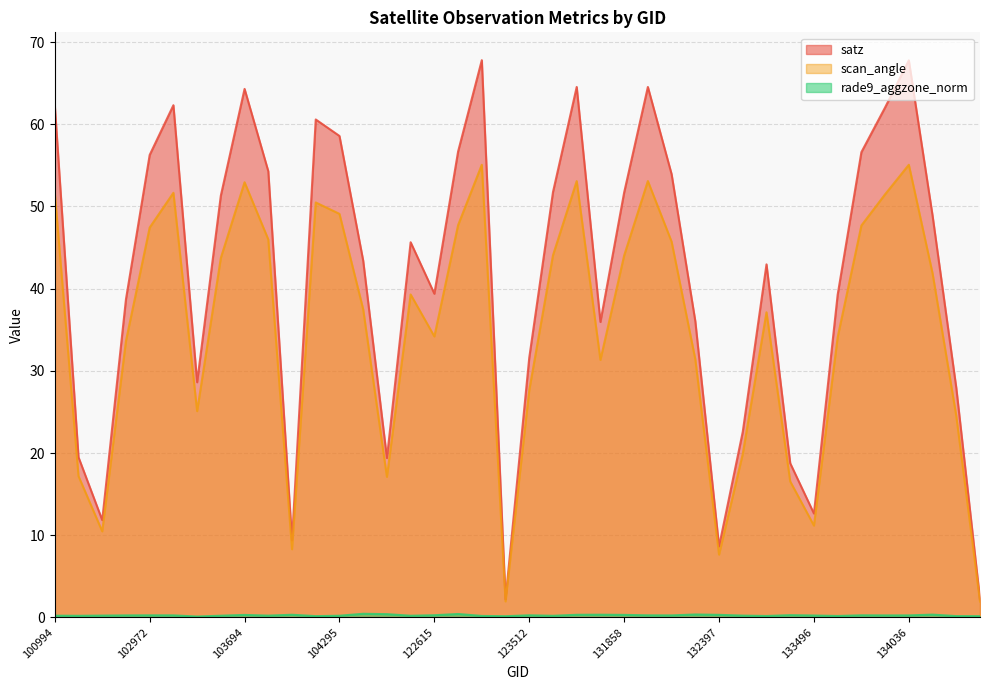

Does the chart display data point markers on the line(s)?

No